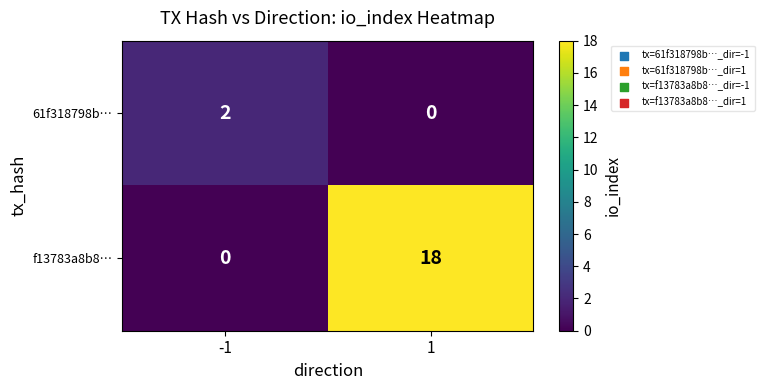

The 61f318798b… series shows 0 at 1. True or false?

True